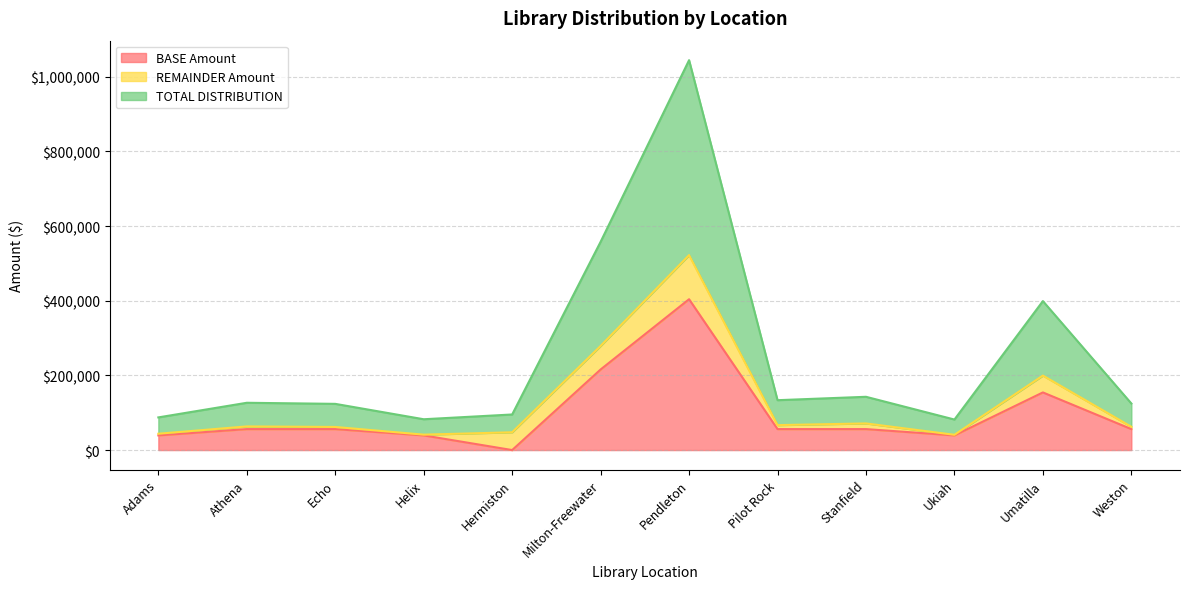

In TOTAL DISTRIBUTION, how many points are lower than both neighbors (excluding endpoints)?

3